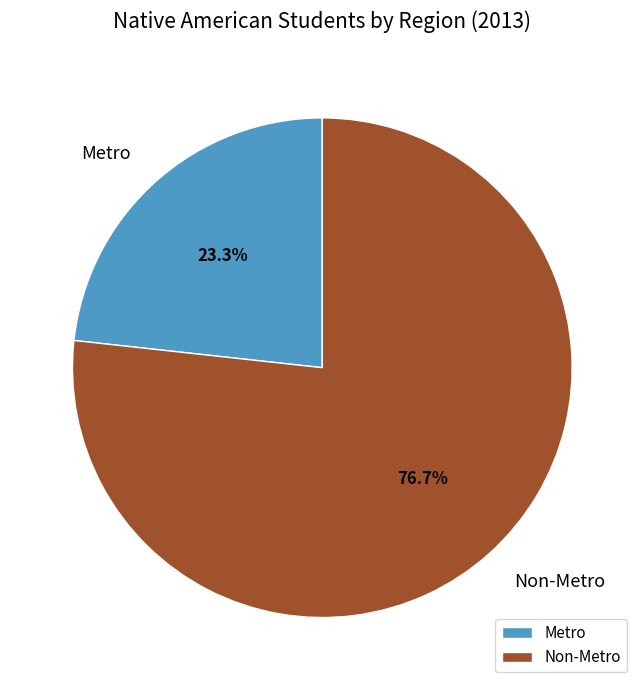

How many segments does this pie chart have?

2